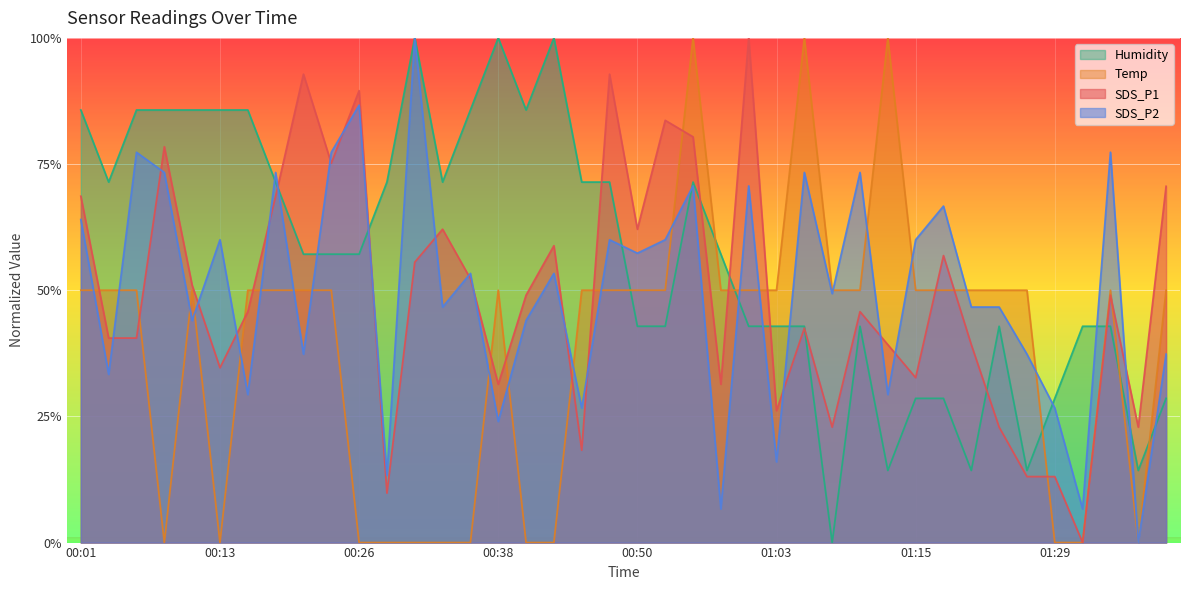

Where do Temp and Humidity first cross each other?

00:48 and 00:50